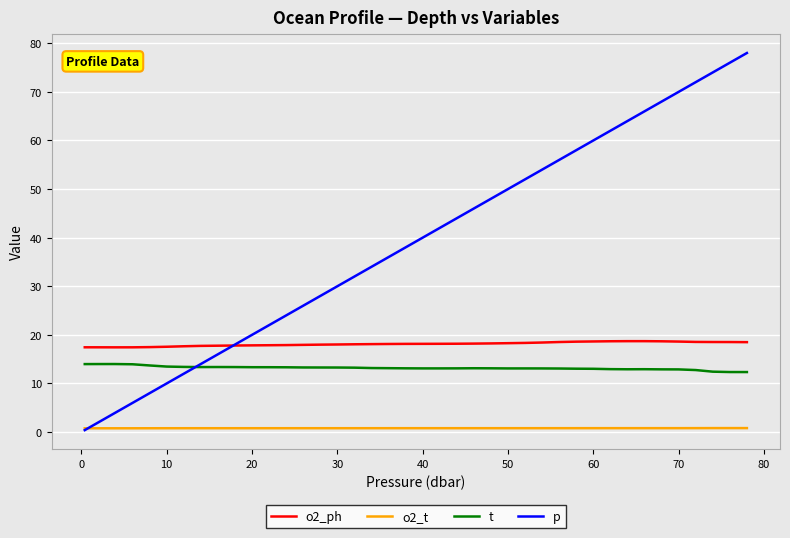

Which series has the largest total across all categories?

p